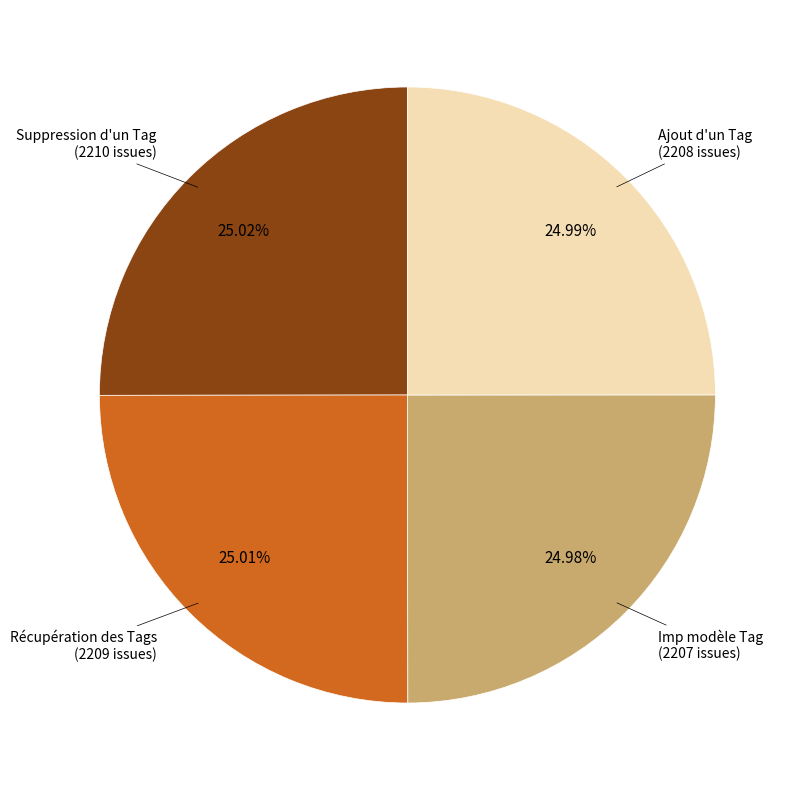

Is there any slice that represents more than half of the pie?

No